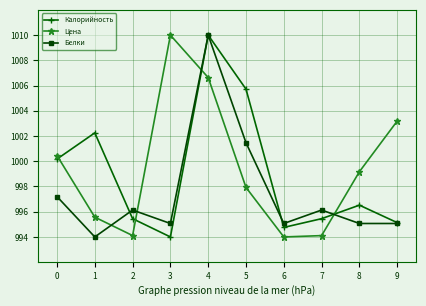

Which category has the highest value in the Цена series?

3